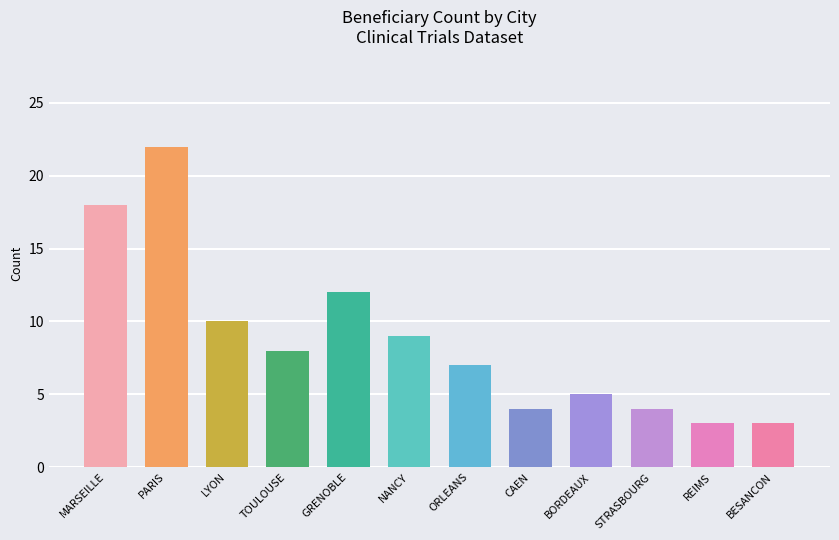

Rank the categories by value from lowest to highest.

REIMS, BESANCON, CAEN, STRASBOURG, BORDEAUX, ORLEANS, TOULOUSE, NANCY, LYON, GRENOBLE, MARSEILLE, PARIS